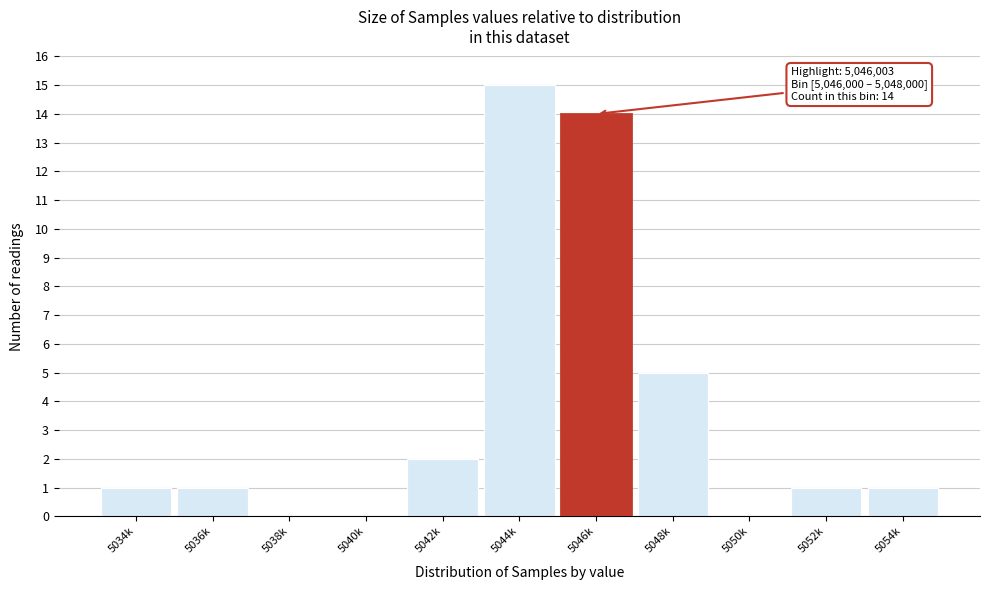

Reading left to right, list all the values displayed in this chart.

5034k=1	5036k=1	5038k=0	5040k=0	5042k=2	5044k=15	5046k=14	5048k=5	5050k=0	5052k=1	5054k=1